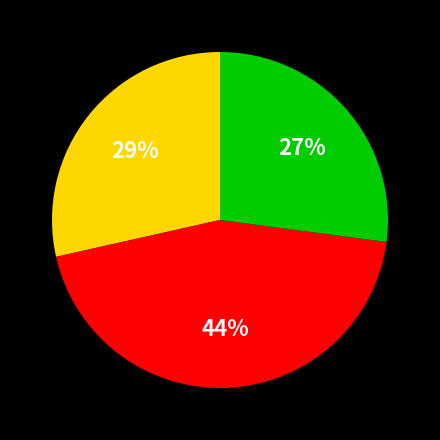

How many segments does this pie chart have?

3